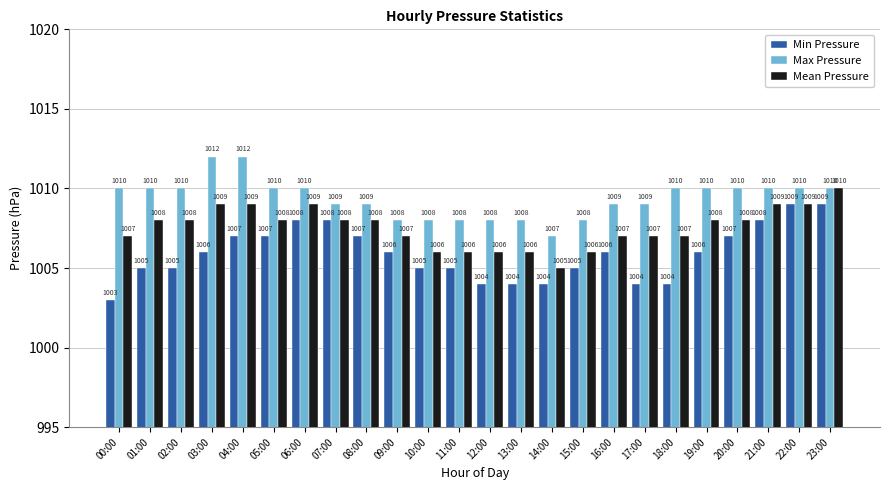

Is the value of Max Pressure at 04:00 greater than the value of Min Pressure at 01:00?

Yes